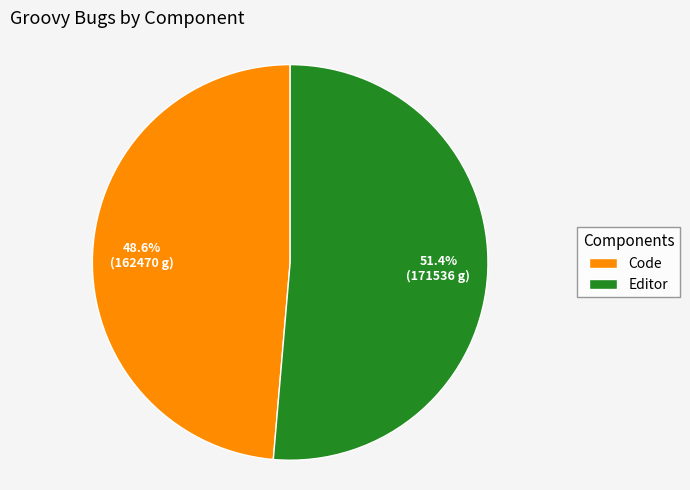

To the nearest percent, what percentage of the pie is Editor?

51%